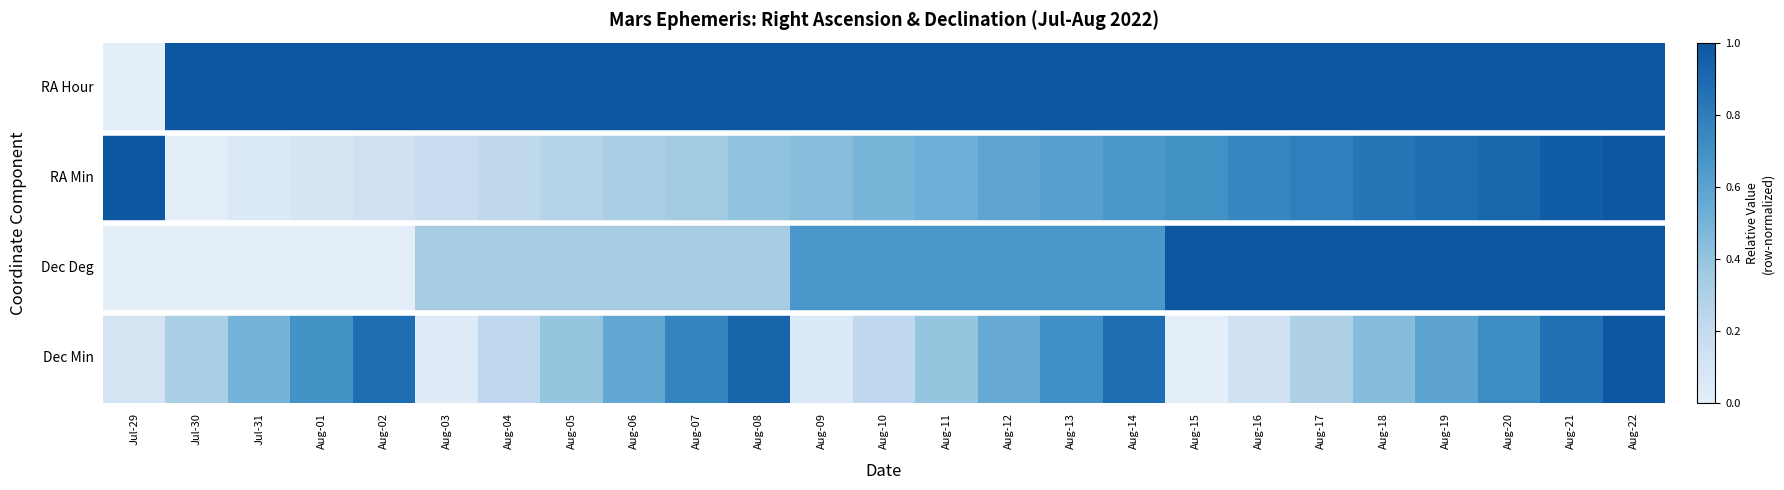

Reading left to right, list all the values displayed in this chart.

RA Hour: Jul-29=0.0	Jul-30=1.0	Jul-31=1.0	Aug-01=1.0	Aug-02=1.0	Aug-03=1.0	Aug-04=1.0	Aug-05=1.0	Aug-06=1.0	Aug-07=1.0	Aug-08=1.0	Aug-09=1.0	Aug-10=1.0	Aug-11=1.0	Aug-12=1.0	Aug-13=1.0	Aug-14=1.0	Aug-15=1.0	Aug-16=1.0	Aug-17=1.0	Aug-18=1.0	Aug-19=1.0	Aug-20=1.0	Aug-21=1.0	Aug-22=1.0
RA Min: Jul-29=1.0	Jul-30=0.0	Jul-31=0.1	Aug-01=0.1	Aug-02=0.1	Aug-03=0.2	Aug-04=0.2	Aug-05=0.3	Aug-06=0.3	Aug-07=0.4	Aug-08=0.4	Aug-09=0.4	Aug-10=0.5	Aug-11=0.5	Aug-12=0.6	Aug-13=0.6	Aug-14=0.7	Aug-15=0.7	Aug-16=0.8	Aug-17=0.8	Aug-18=0.8	Aug-19=0.9	Aug-20=0.9	Aug-21=1.0	Aug-22=1.0
Dec Deg: Jul-29=0.0	Jul-30=0.0	Jul-31=0.0	Aug-01=0.0	Aug-02=0.0	Aug-03=0.3	Aug-04=0.3	Aug-05=0.3	Aug-06=0.3	Aug-07=0.3	Aug-08=0.3	Aug-09=0.7	Aug-10=0.7	Aug-11=0.7	Aug-12=0.7	Aug-13=0.7	Aug-14=0.7	Aug-15=1.0	Aug-16=1.0	Aug-17=1.0	Aug-18=1.0	Aug-19=1.0	Aug-20=1.0	Aug-21=1.0	Aug-22=1.0
Dec Min: Jul-29=0.1	Jul-30=0.3	Jul-31=0.5	Aug-01=0.7	Aug-02=0.9	Aug-03=0.0	Aug-04=0.2	Aug-05=0.4	Aug-06=0.6	Aug-07=0.8	Aug-08=0.9	Aug-09=0.1	Aug-10=0.2	Aug-11=0.4	Aug-12=0.6	Aug-13=0.7	Aug-14=0.9	Aug-15=0.0	Aug-16=0.1	Aug-17=0.3	Aug-18=0.4	Aug-19=0.6	Aug-20=0.7	Aug-21=0.9	Aug-22=1.0